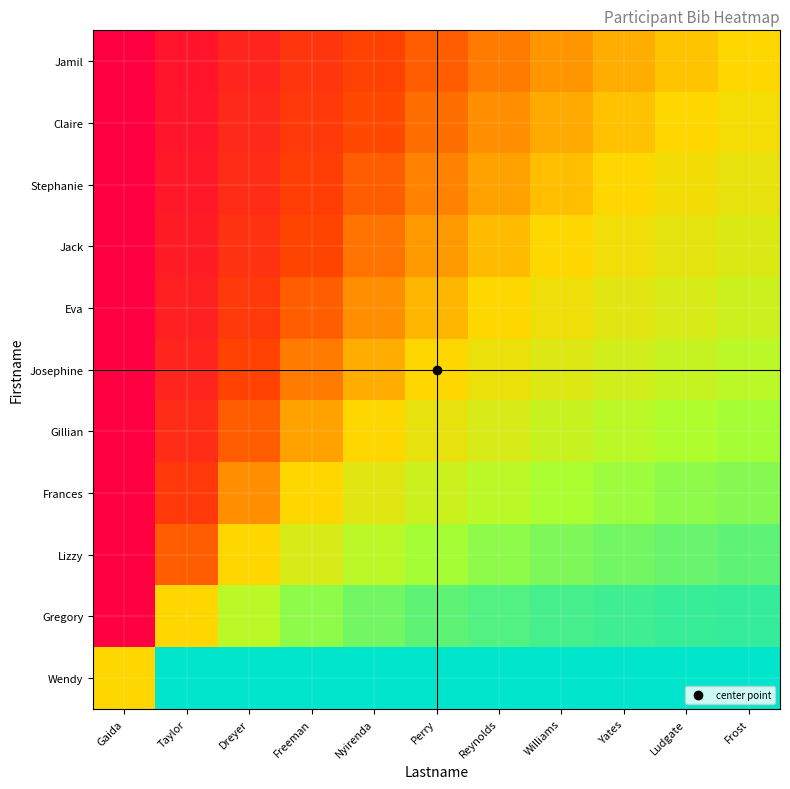

Which has a higher value, Ludgate or Frost?

Frost